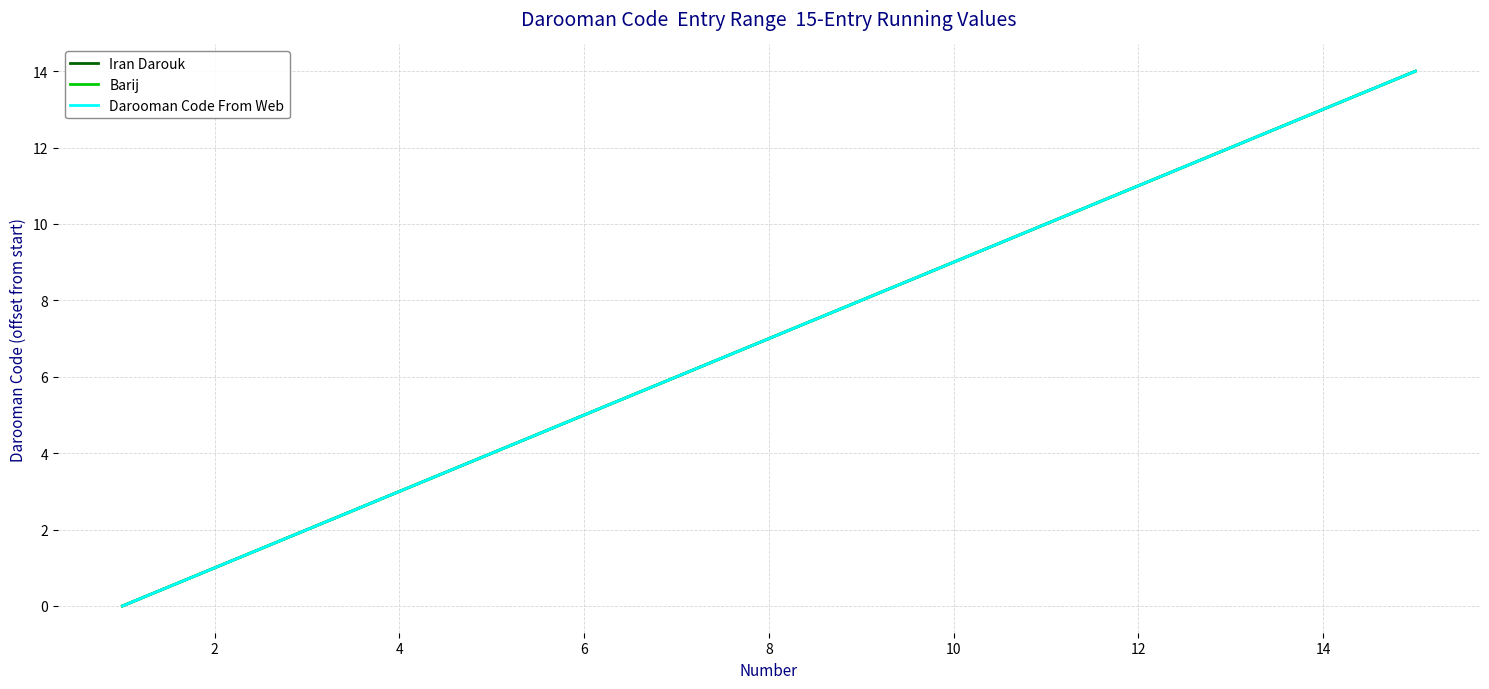

Does the chart have visible grid lines?

Yes